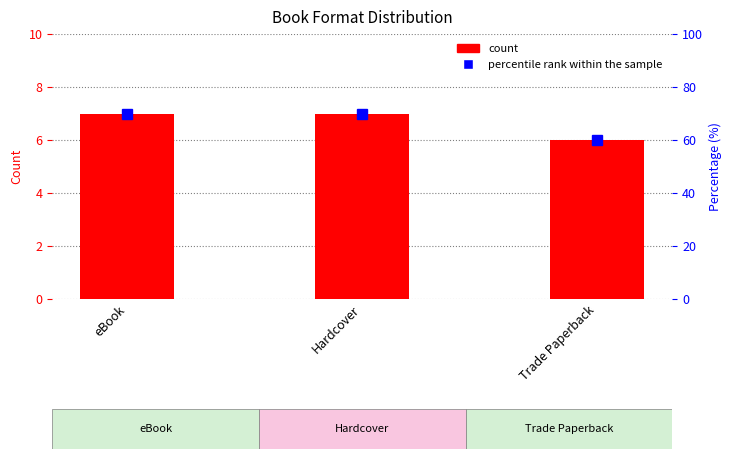

Rank the series by their maximum value, from lowest to highest.

Count, percentile rank within the sample